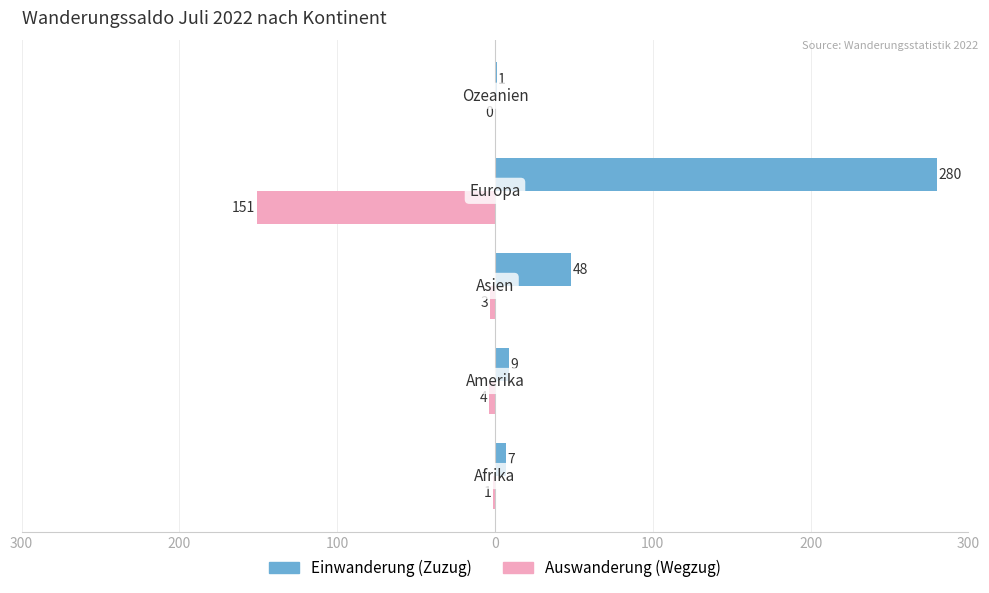

What are all the series names shown in the legend?

Einwanderung (Zuzug), Auswanderung (Wegzug)